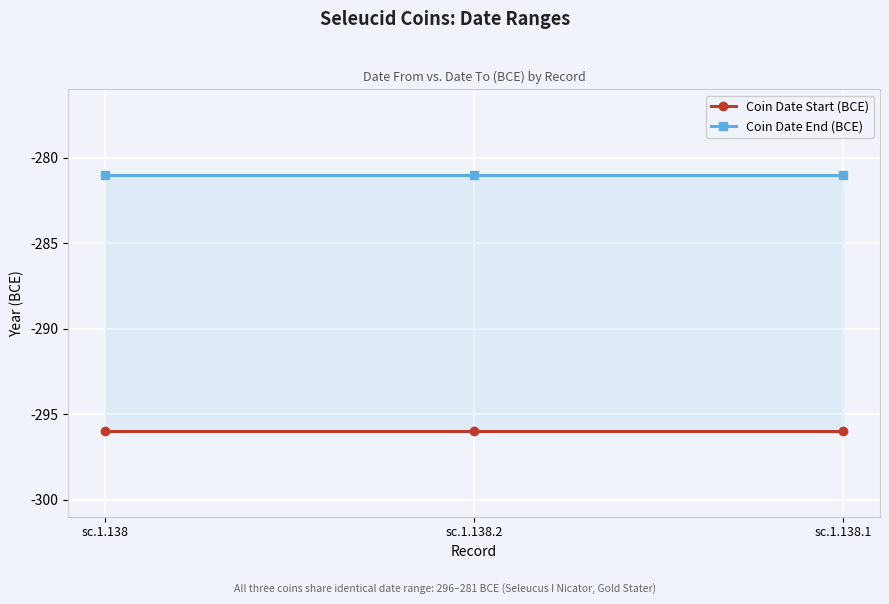

Which series has the largest range (max minus min)?

Coin Date Start (BCE)